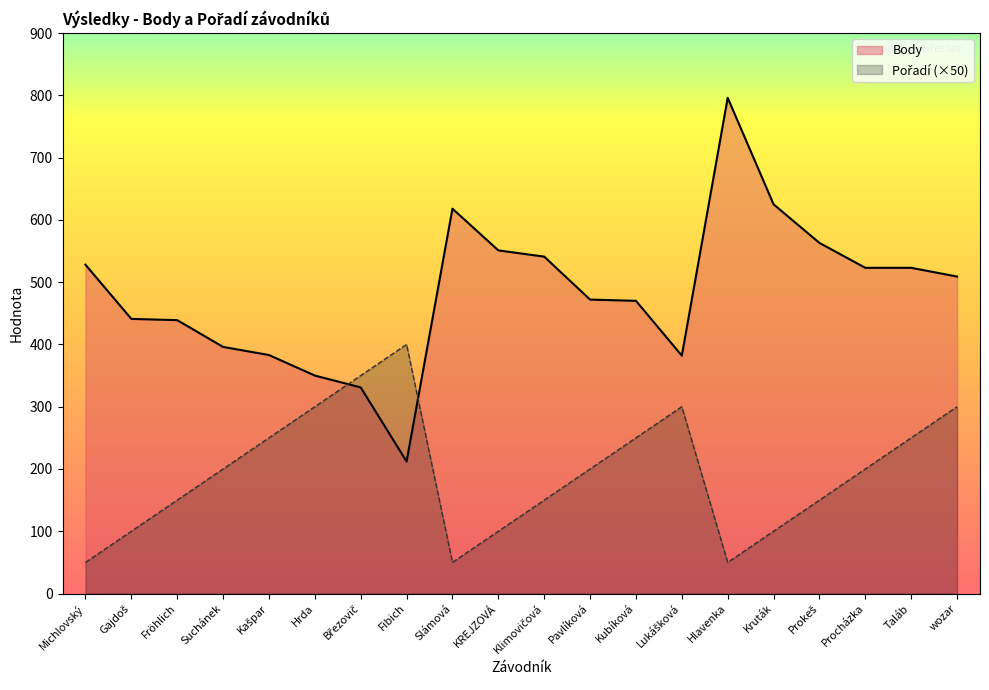

Count the number of categories in the chart.

20